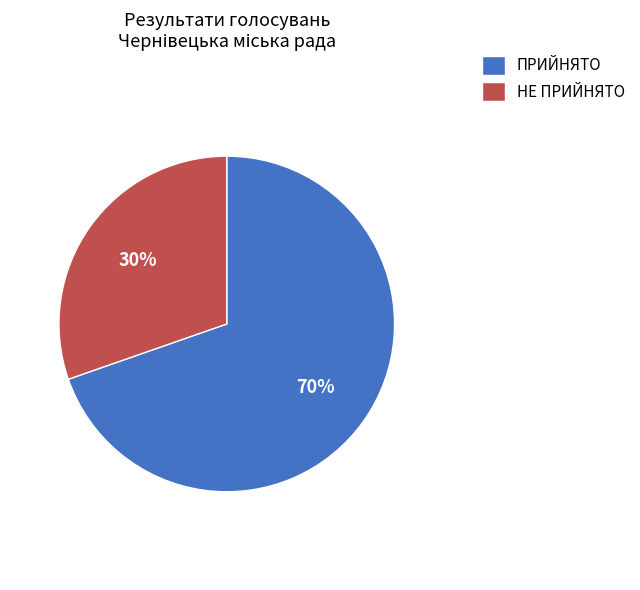

To the nearest percent, what is the average slice percentage?

50%